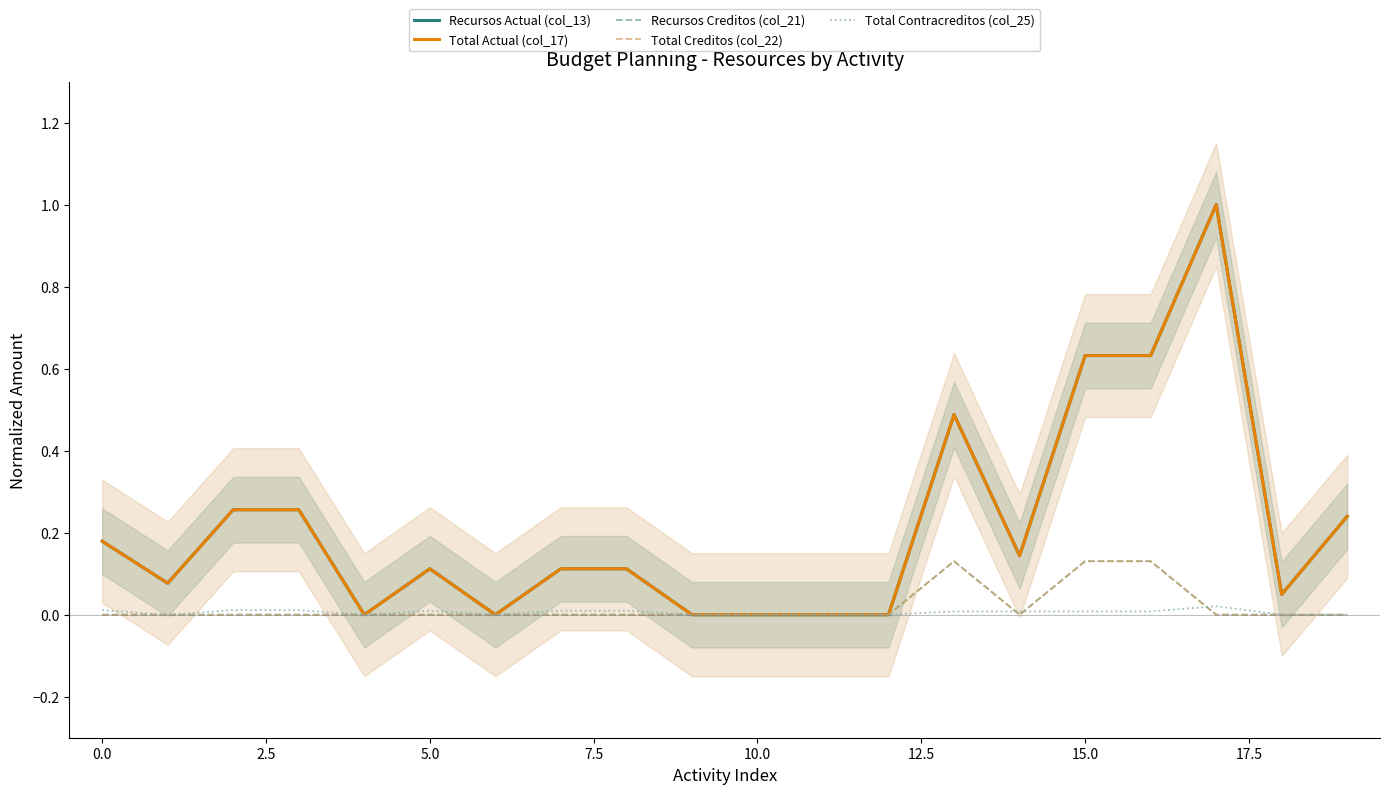

At how many categories does at least one series exceed 0?

14